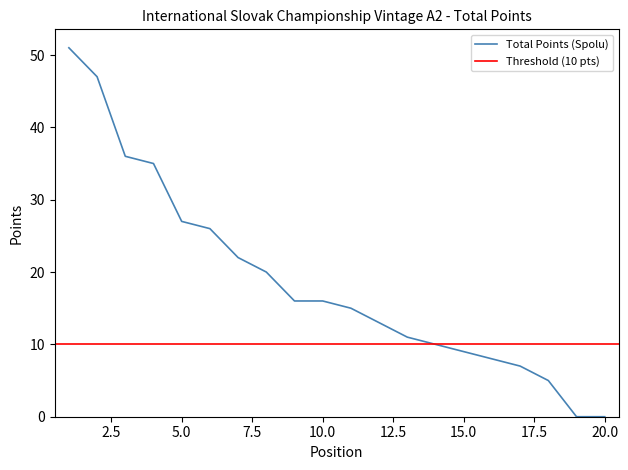

What is the maximum value shown in the chart?

51